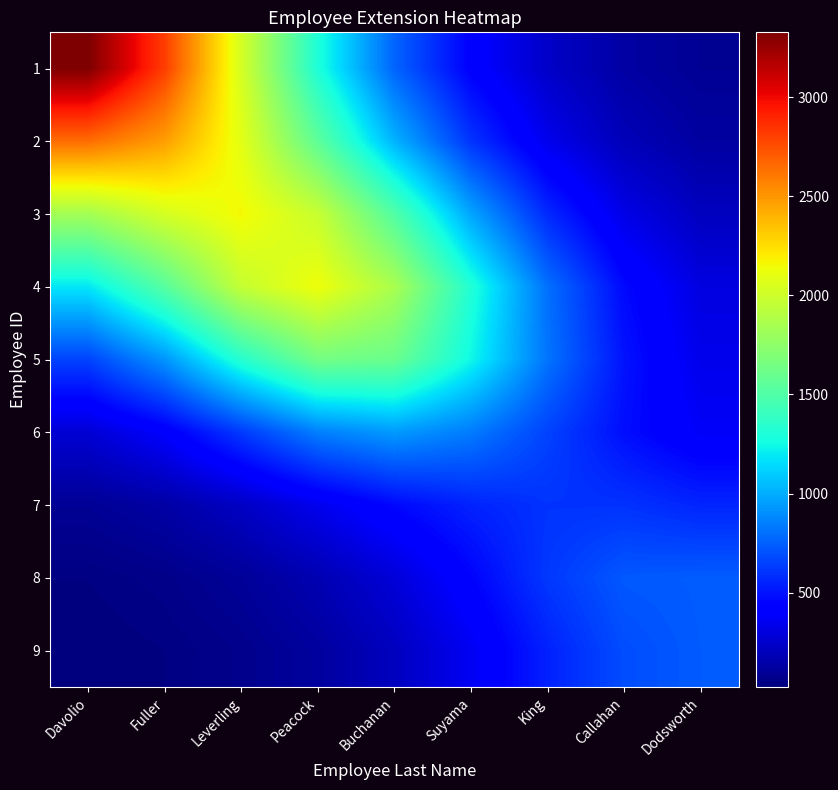

What is the maximum value shown in the chart?

3326.1